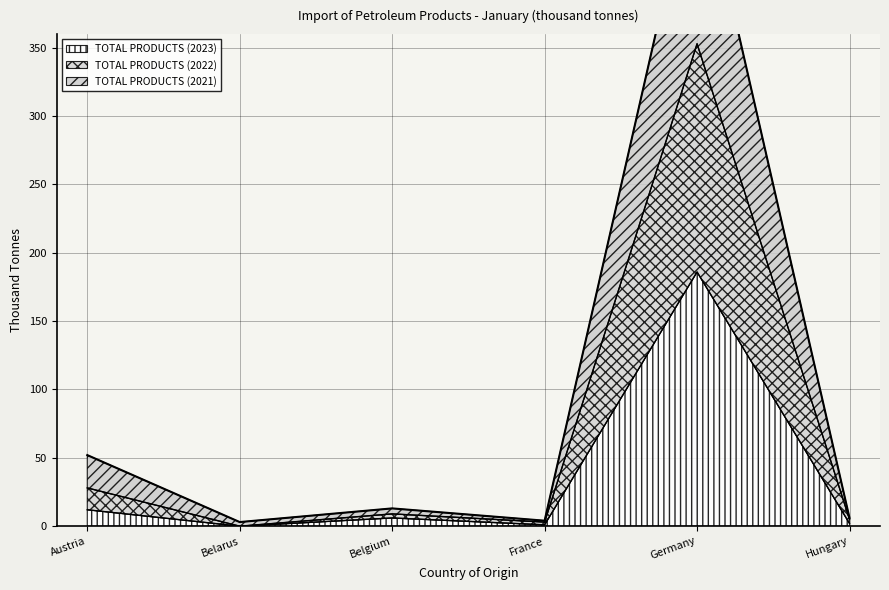

How many lines are shown in the chart?

3